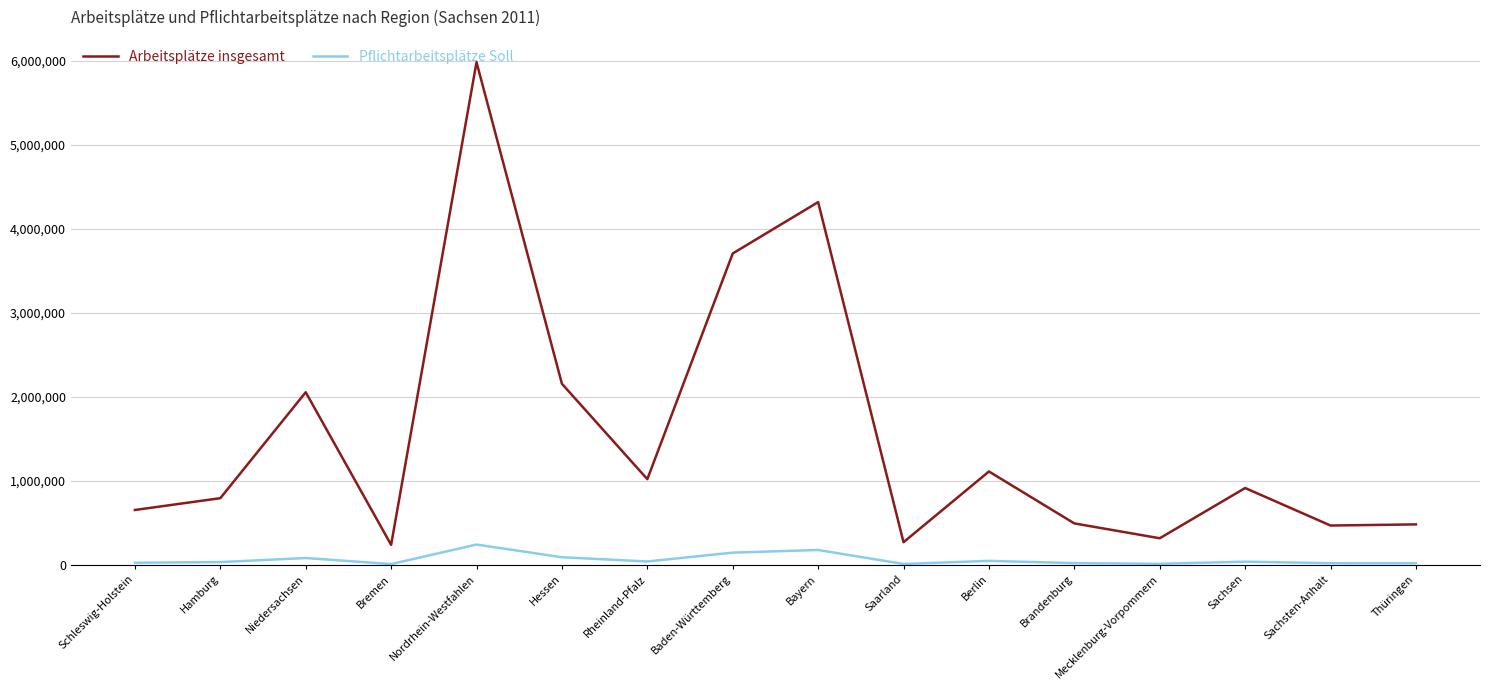

Does the chart have visible grid lines?

Yes